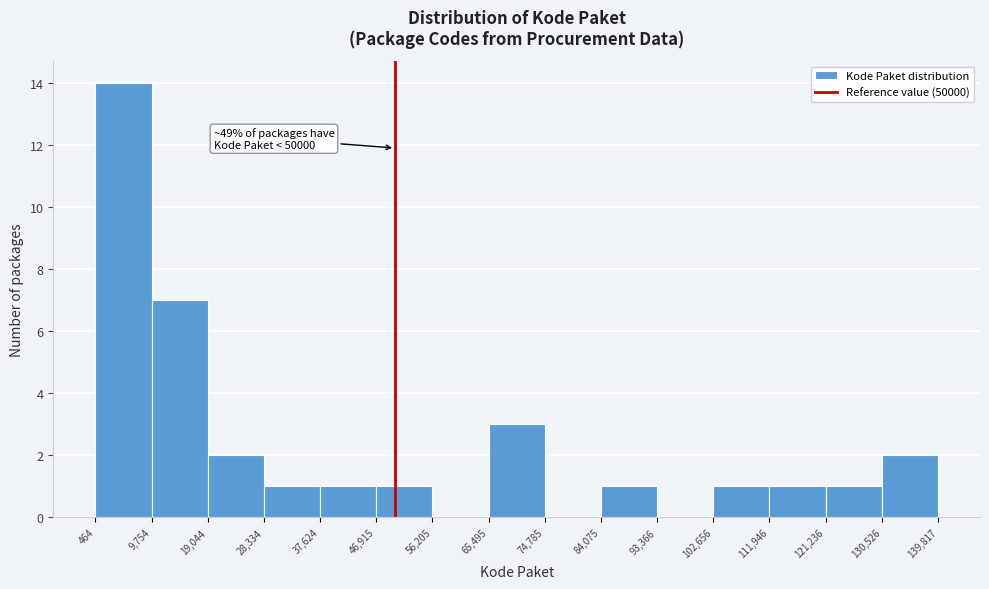

Which range on the x-axis has the tallest bar?

464 to 9,754